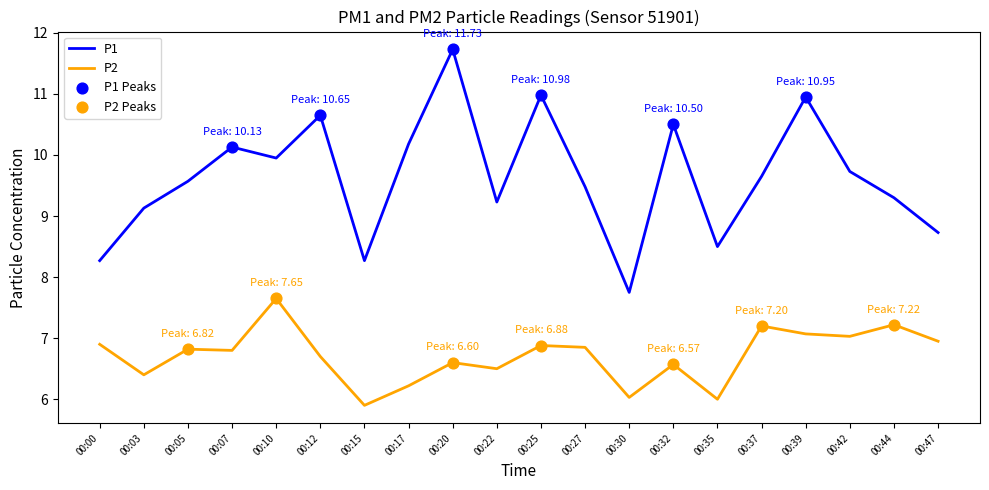

At how many categories does at least one series exceed 7?

20